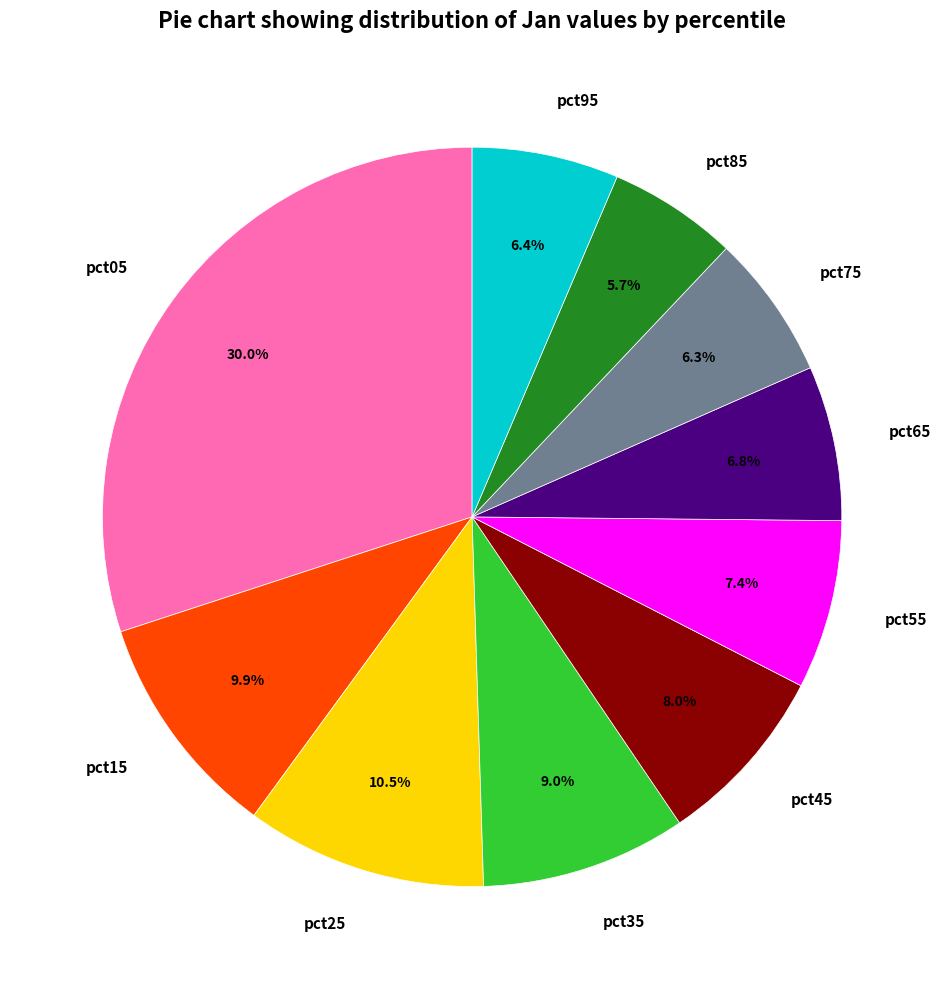

What percentage do pct45 and pct25 together represent?

18.5%